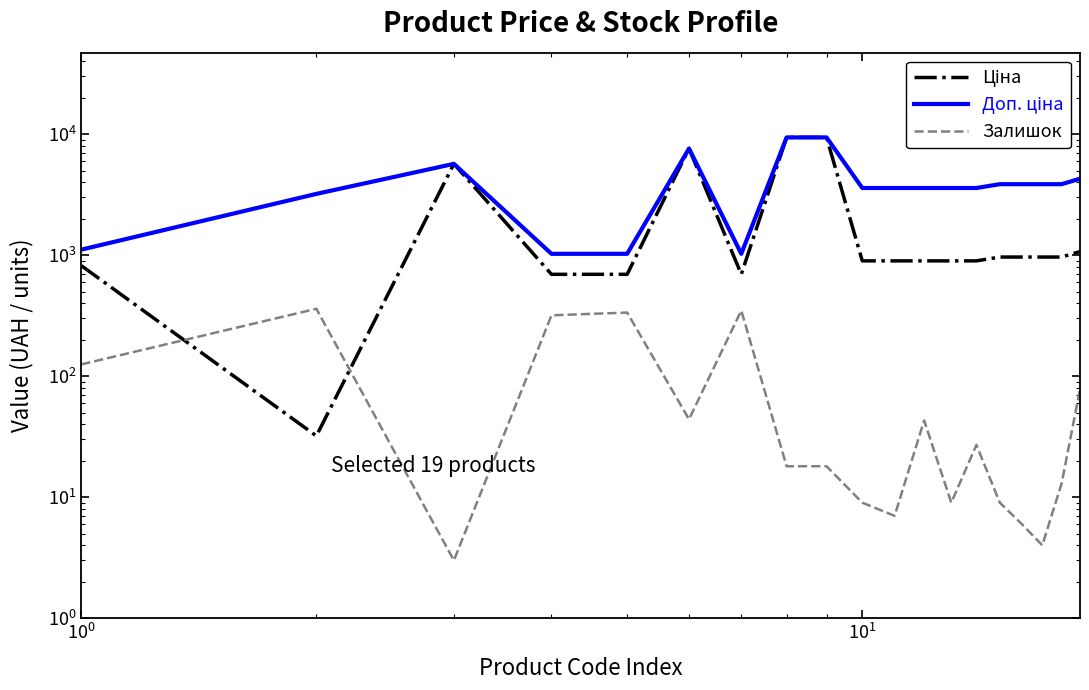

How many values in the Доп. ціна series exceed 3583?

14